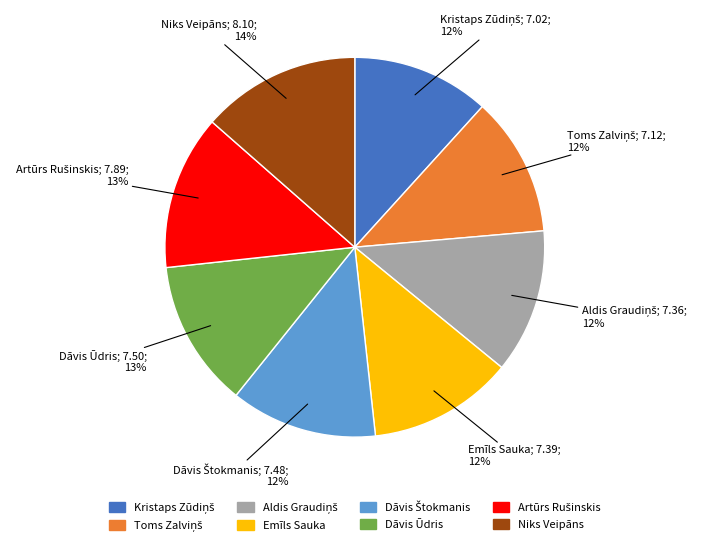

Which has a higher value, Niks Veipāns or Emīls Sauka?

Niks Veipāns